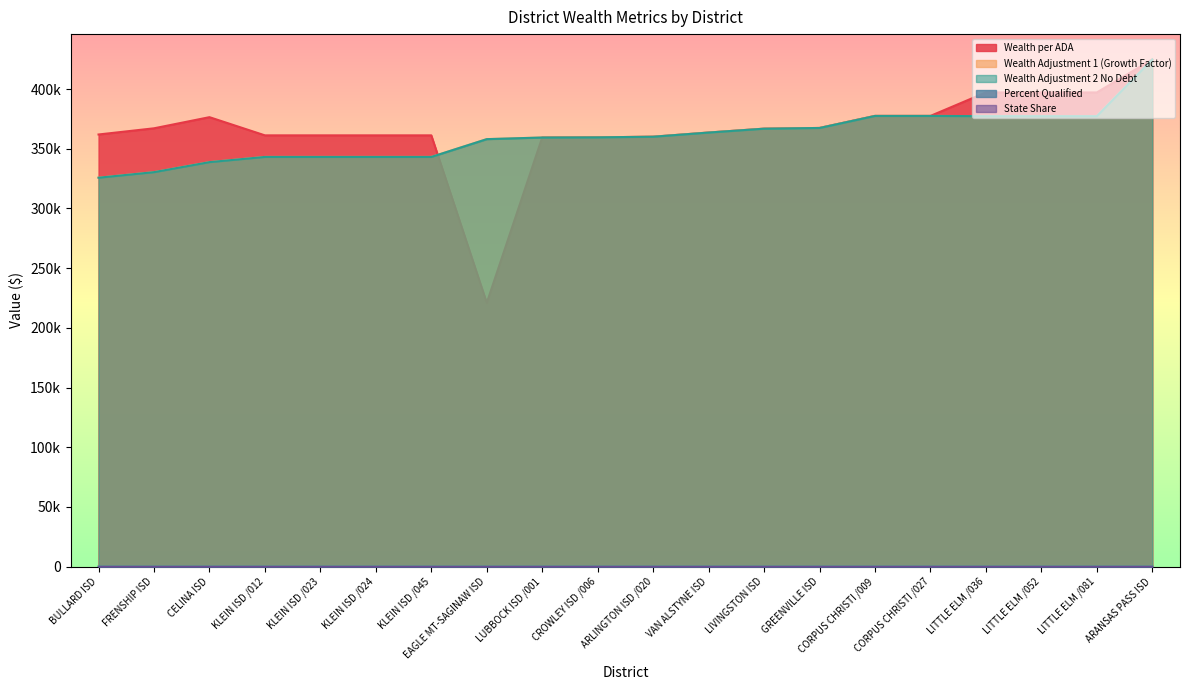

The Percent Qualified series shows 1.0 at CROWLEY ISD /006. True or false?

True